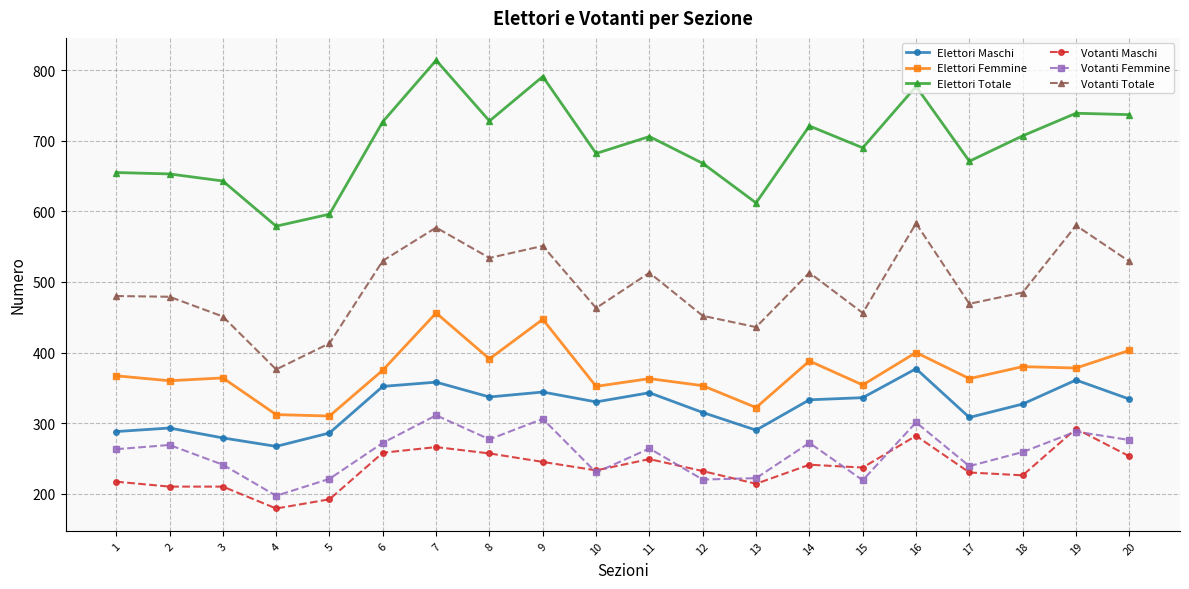

Rank the series at 18 from highest to lowest value.

Elettori Totale, Votanti Totale, Elettori Femmine, Elettori Maschi, Votanti Femmine, Votanti Maschi